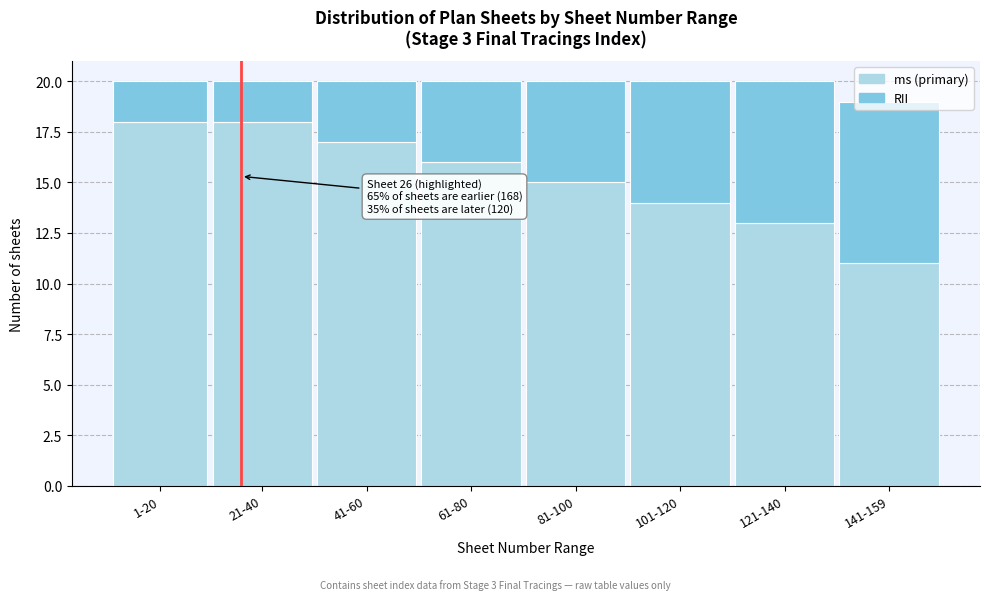

What is the total value across all series at 121-140?

20